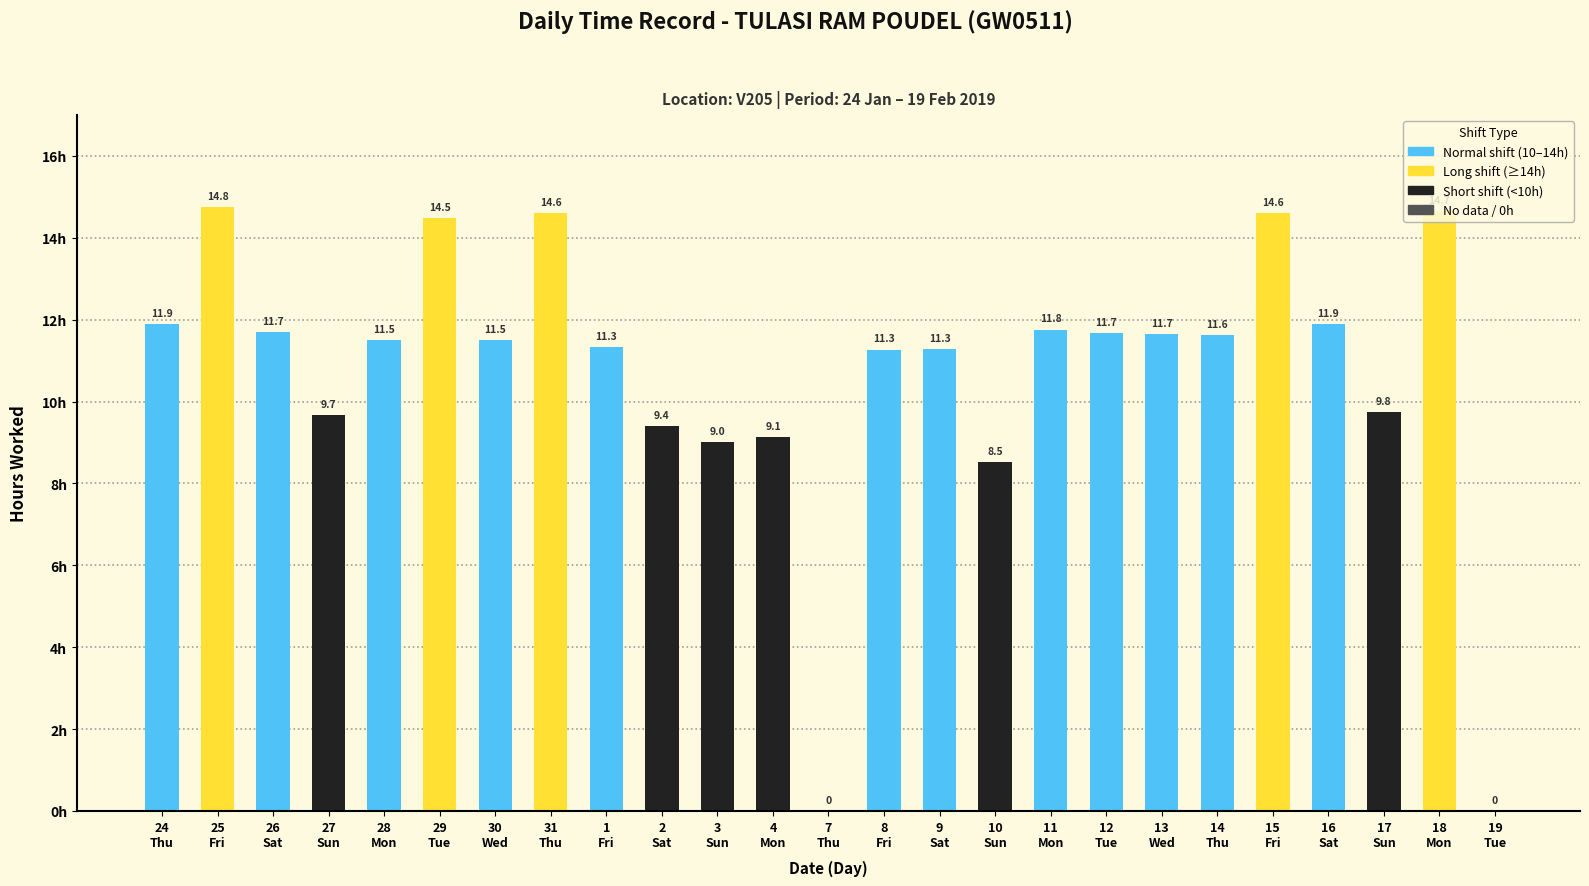

What is the average value?

10.7